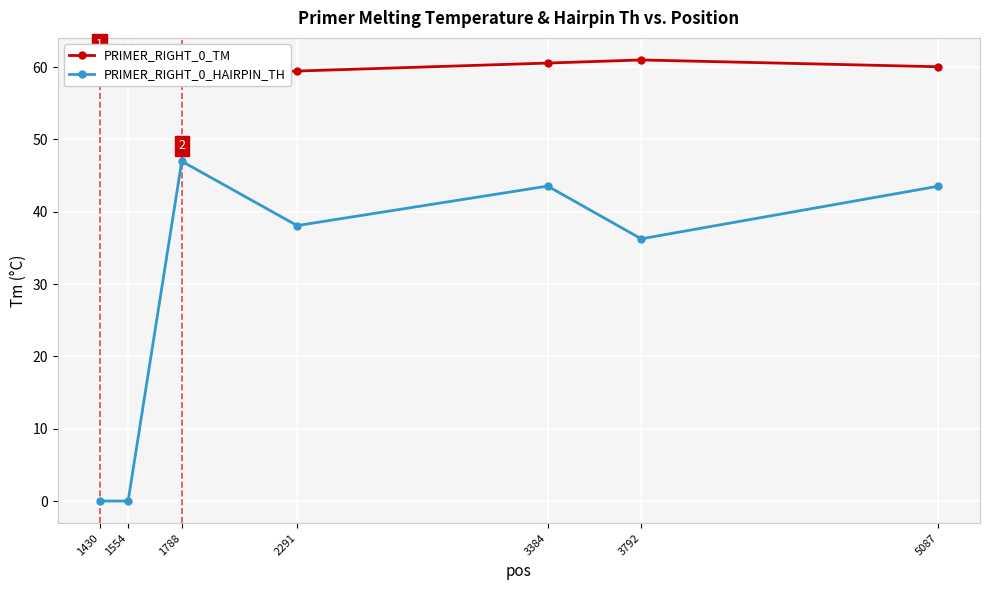

What is the value of the PRIMER_RIGHT_0_TM point at the 2nd from the left?

59.8